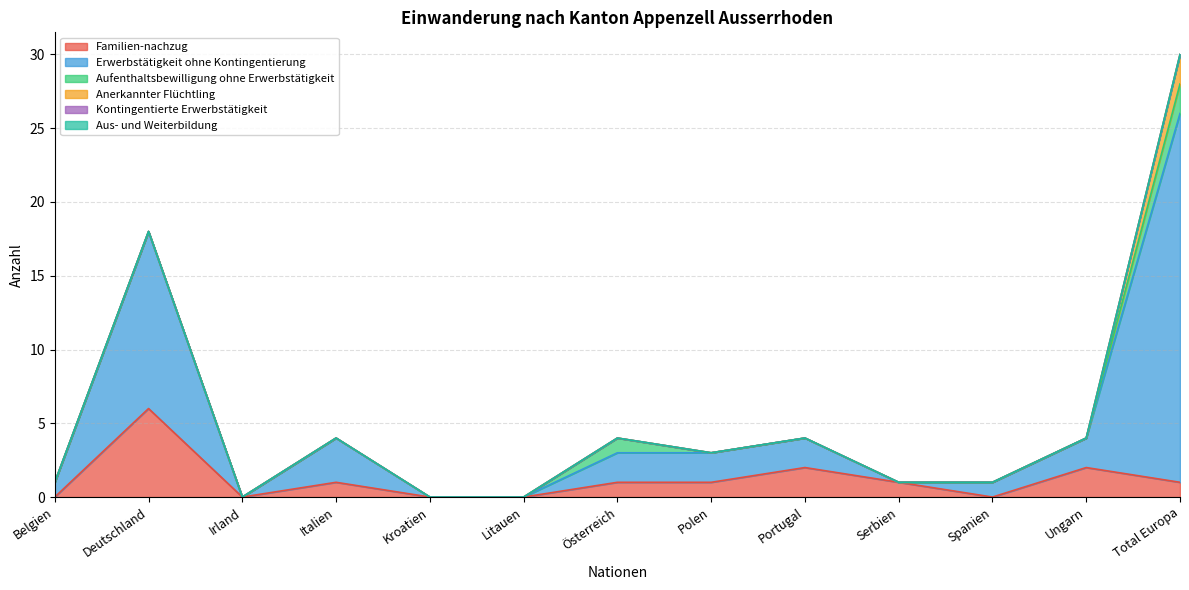

Count the Anerkannter Flüchtling values in the range 0 to 1.

12